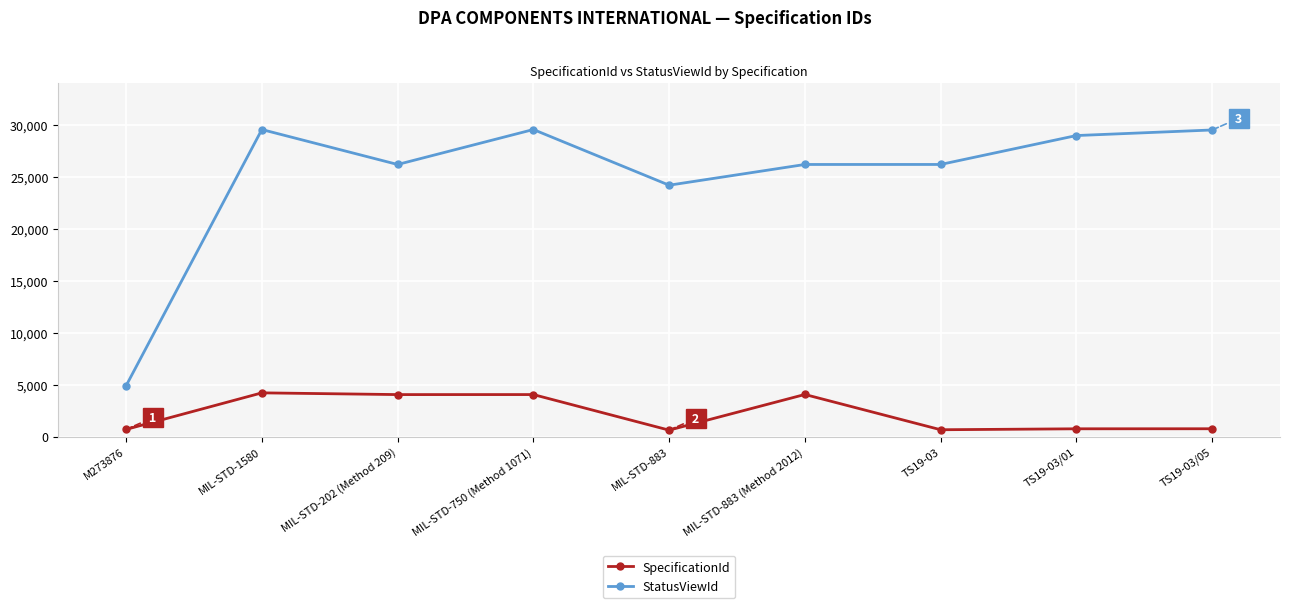

What is the difference between the maximum and minimum values in the StatusViewId series?

24672